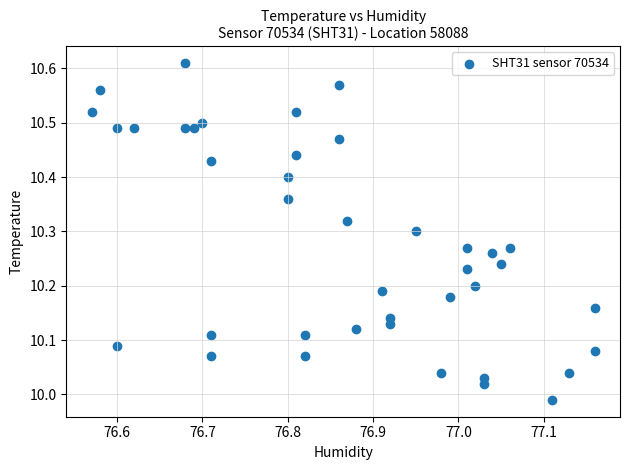

What is the range of Y values (max minus min)?

0.6